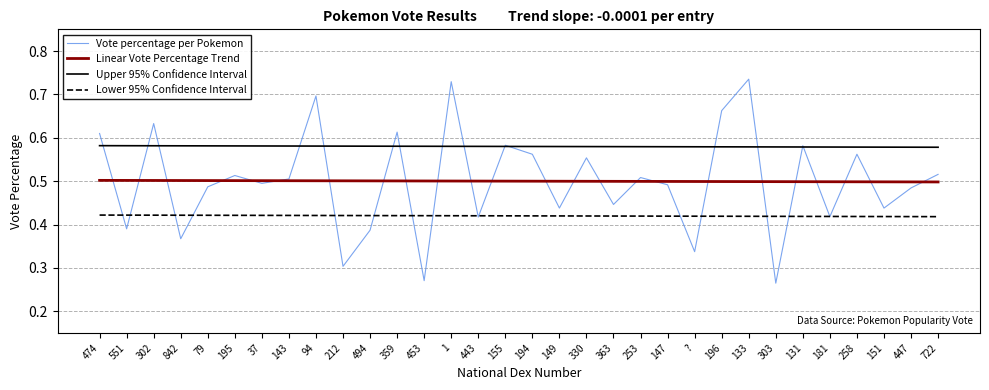

Does the chart have visible grid lines?

Yes